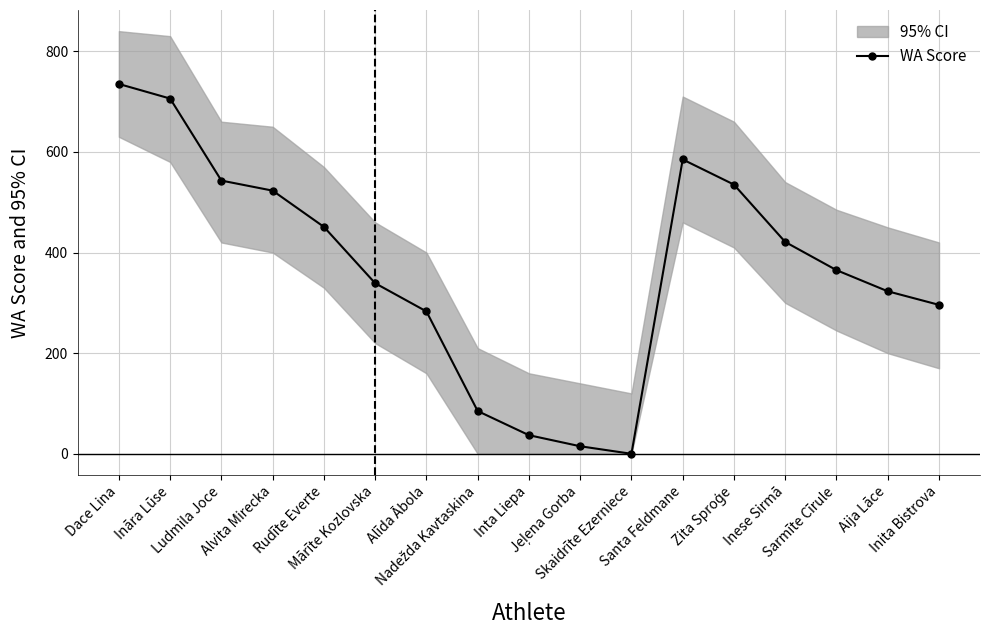

The value at Alīda Ābola is 456. True or false?

False